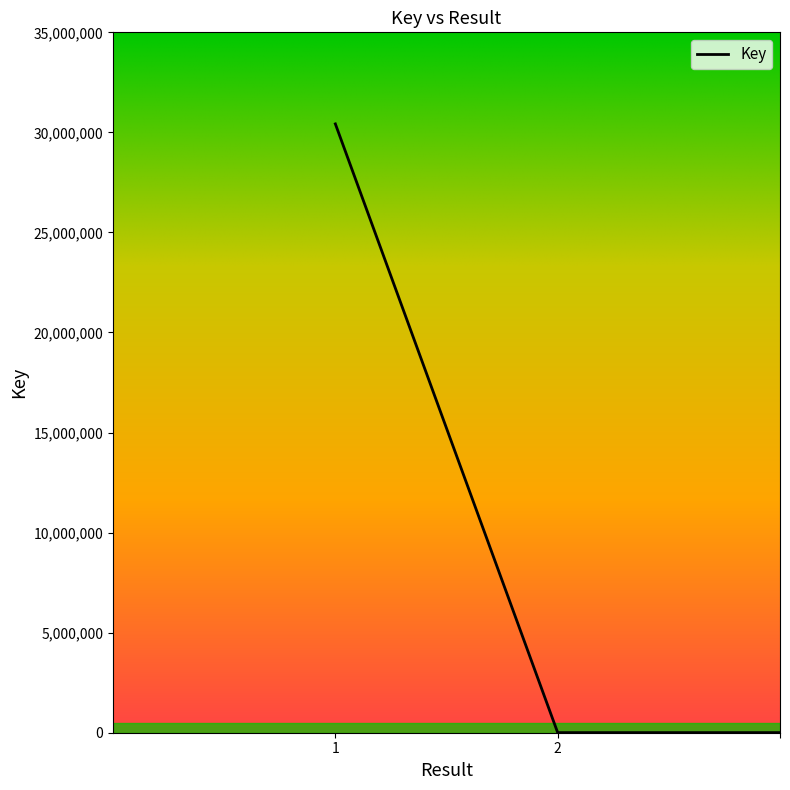

What is the maximum value shown in the chart?

30424431